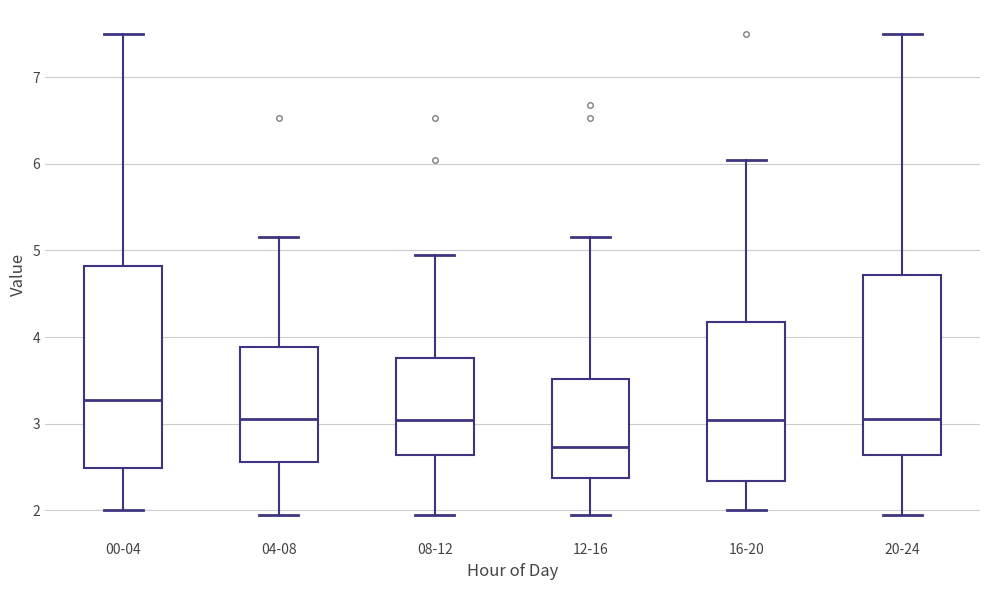

Comparing the boxes themselves (not the whiskers), which one is the tallest?

00-04